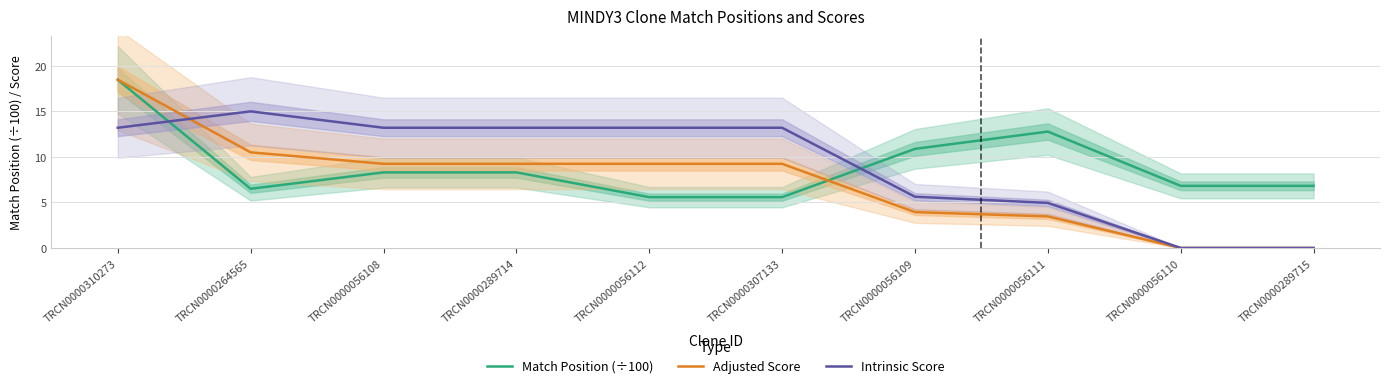

Which series has the largest total across all categories?

Intrinsic Score